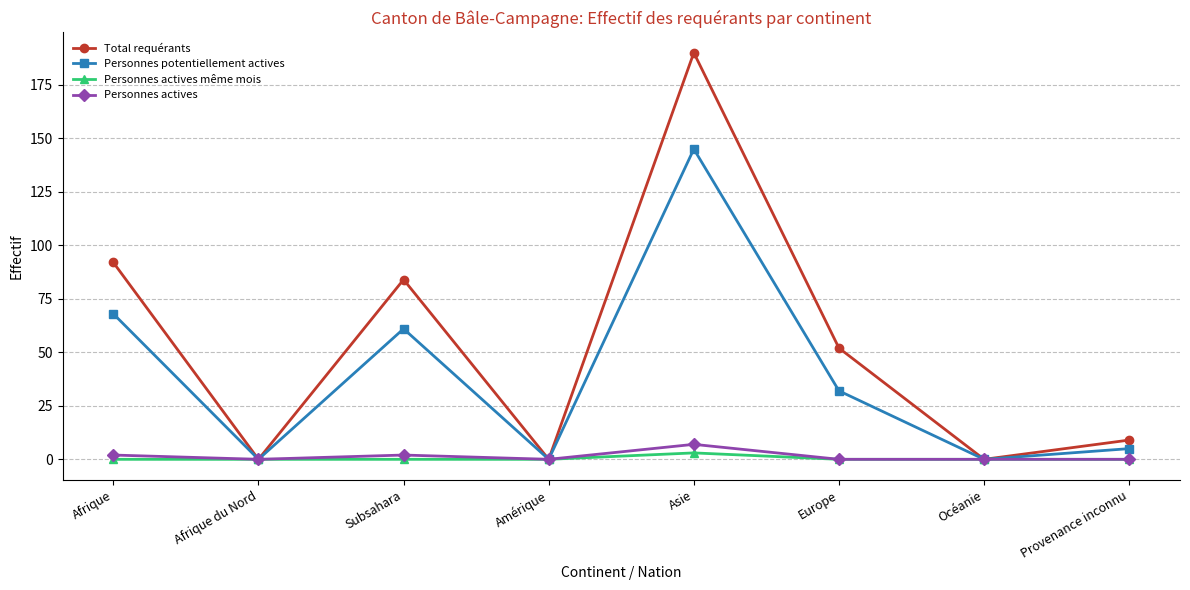

What is the label of the 8th point from the left?

Provenance inconnu